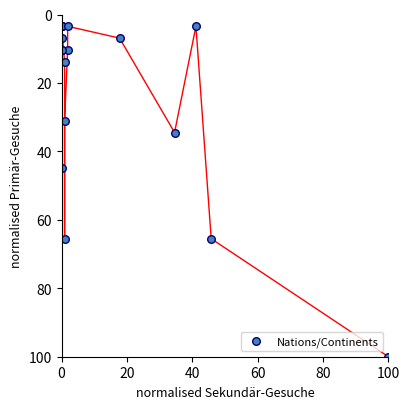

What Y value in the scatter plot is closest to 51?

44.8